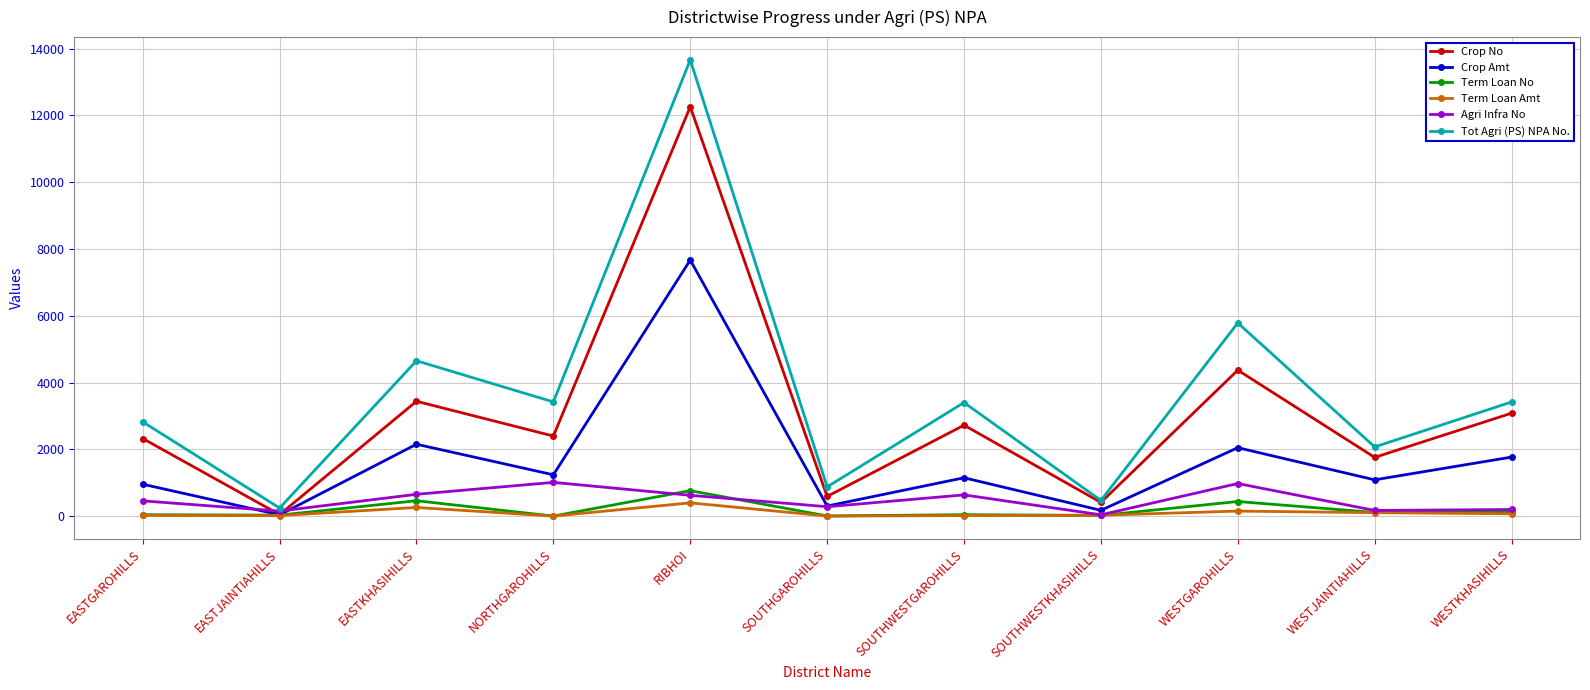

What is the label of the 10th point from the left?

WESTJAINTIAHILLS